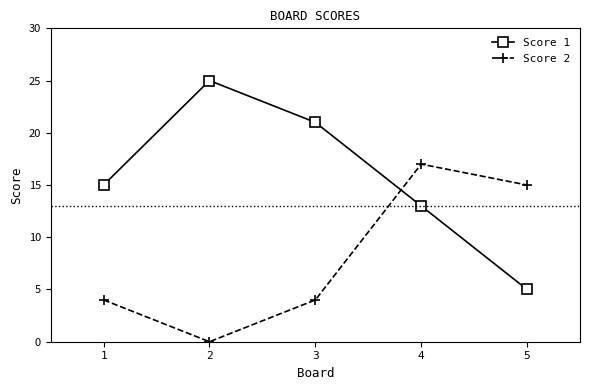

Rank the series at 3 from lowest to highest value.

Score 2, Score 1